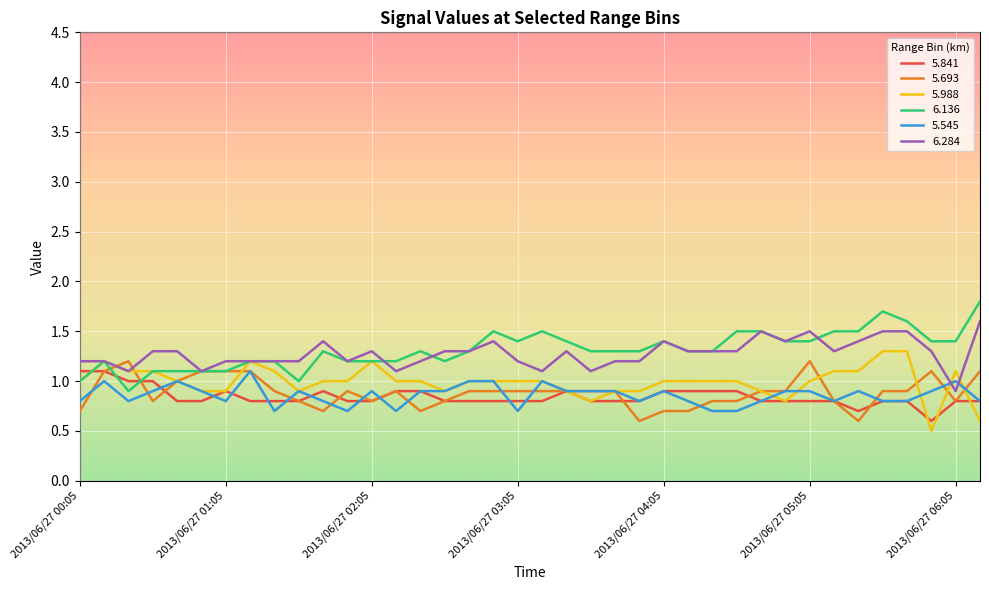

What is the greatest value displayed?

1.8